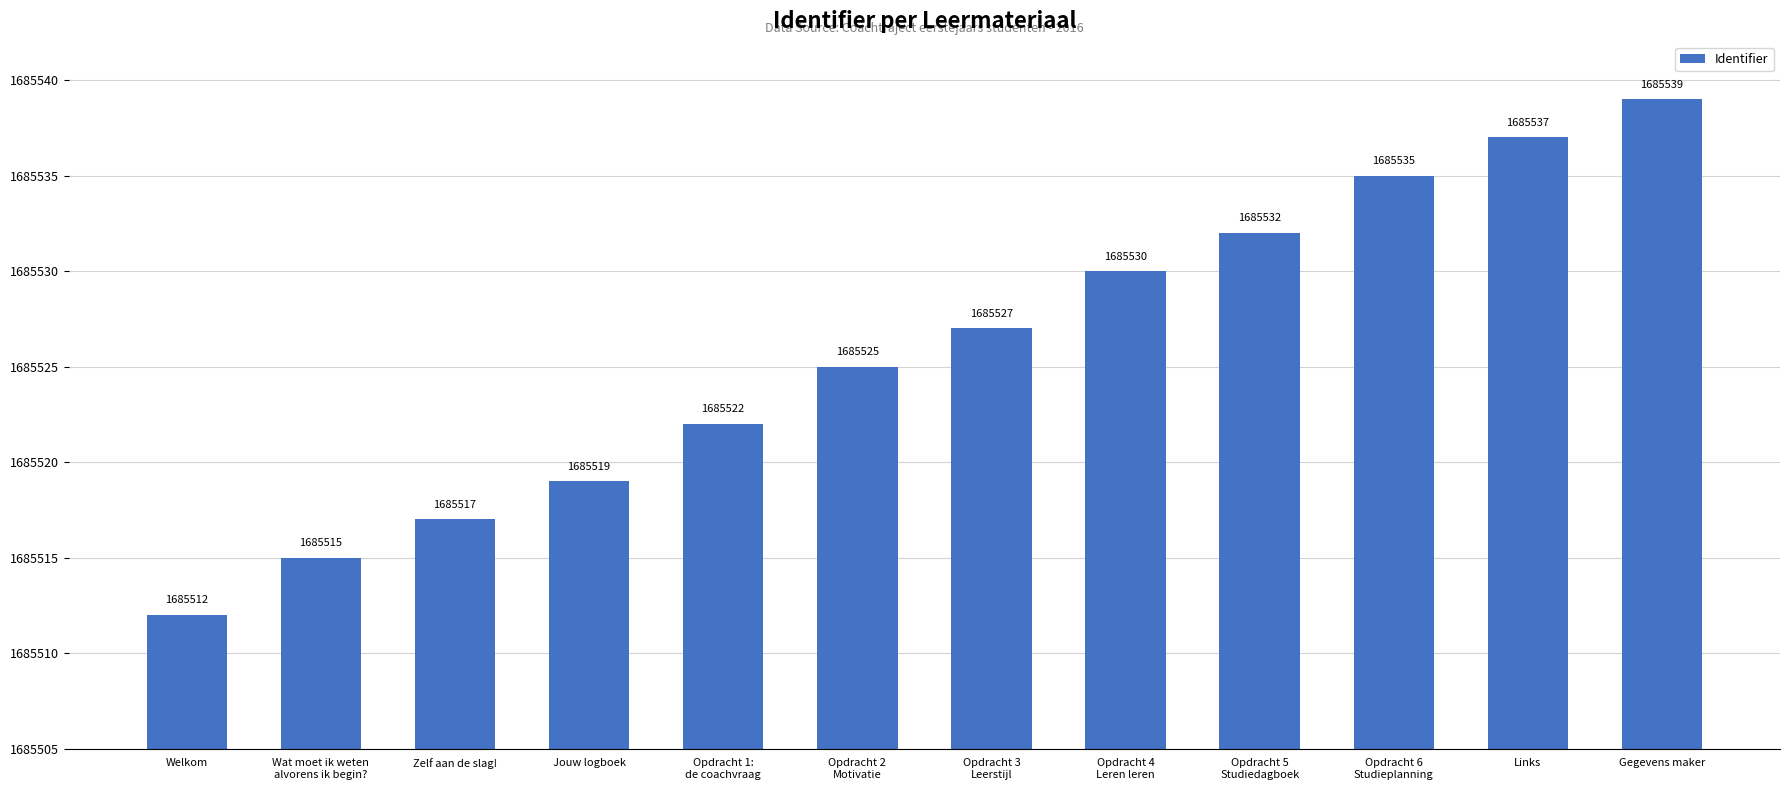

Rank the categories by value from lowest to highest.

Welkom, Wat moet ik weten
alvorens ik begin?, Zelf aan de slag!, Jouw logboek, Opdracht 1:
de coachvraag, Opdracht 2
Motivatie, Opdracht 3
Leerstijl, Opdracht 4
Leren leren, Opdracht 5
Studiedagboek, Opdracht 6
Studieplanning, Links, Gegevens maker